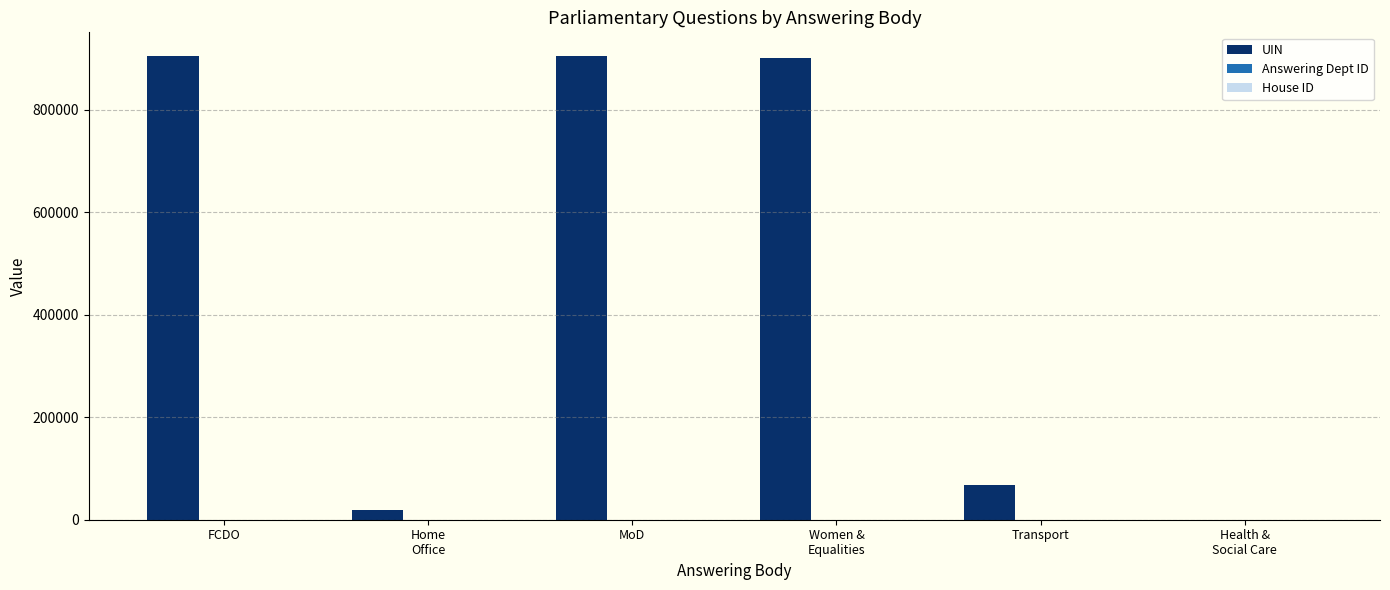

What is the greatest value displayed?

905355